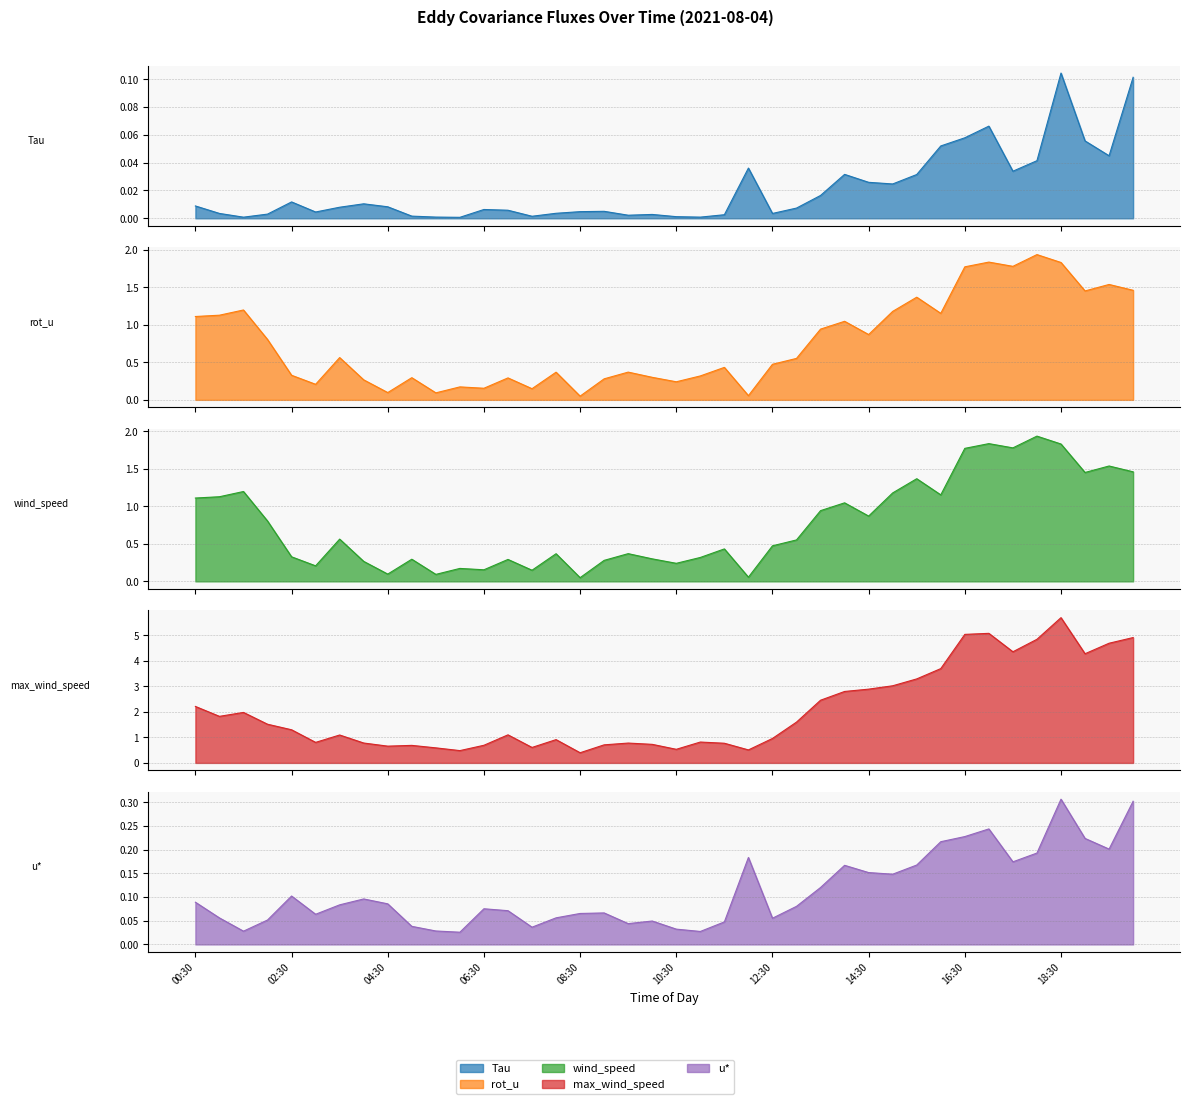

What is the maximum value for rot_u?

1.9